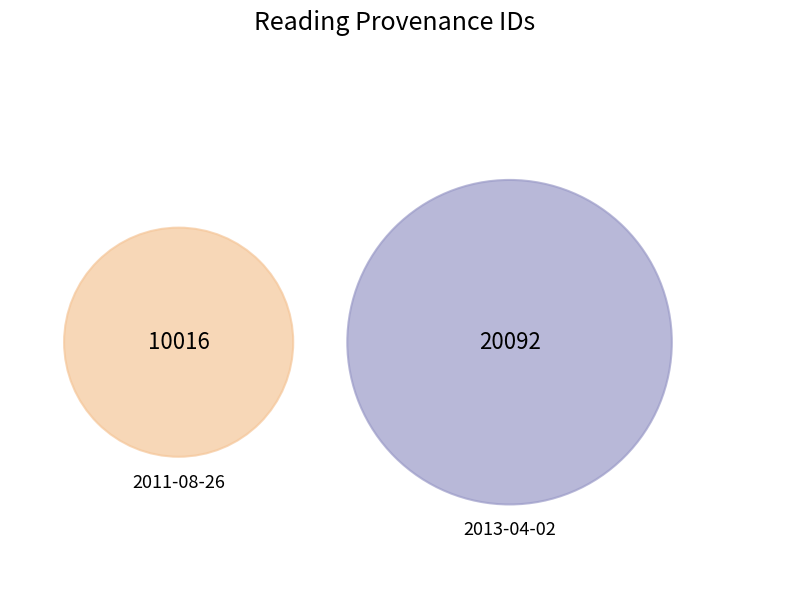

To the nearest percent, what is the combined percentage of 2013-04-02 and 2011-08-26?

100%